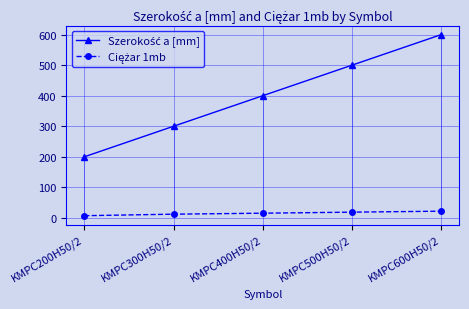

At which category is the sum across all series the highest?

KMPC600H50/2